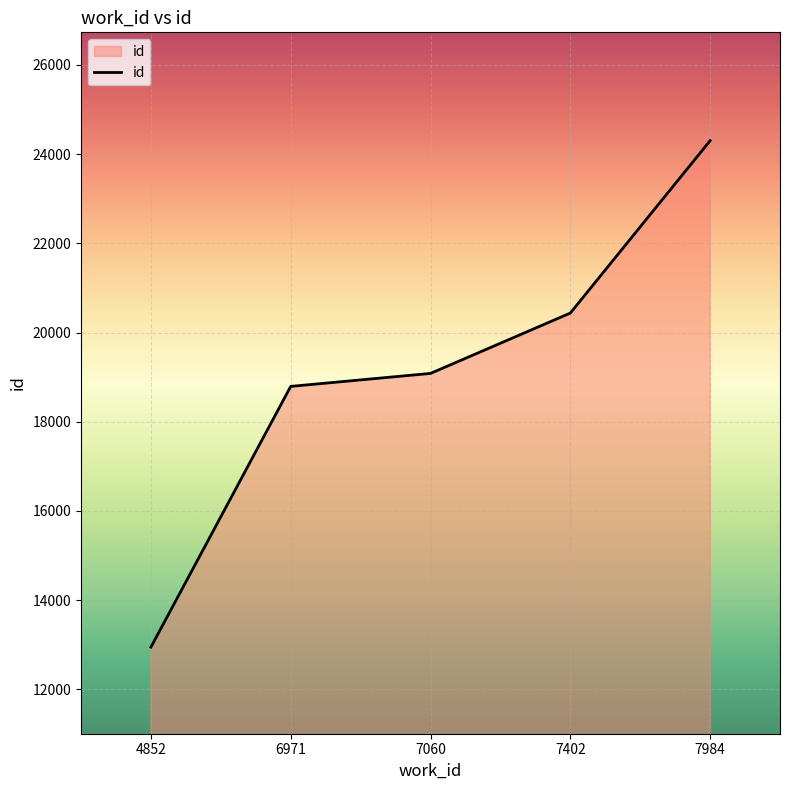

The chart shows a value of 12946 at 4852. True or false?

True